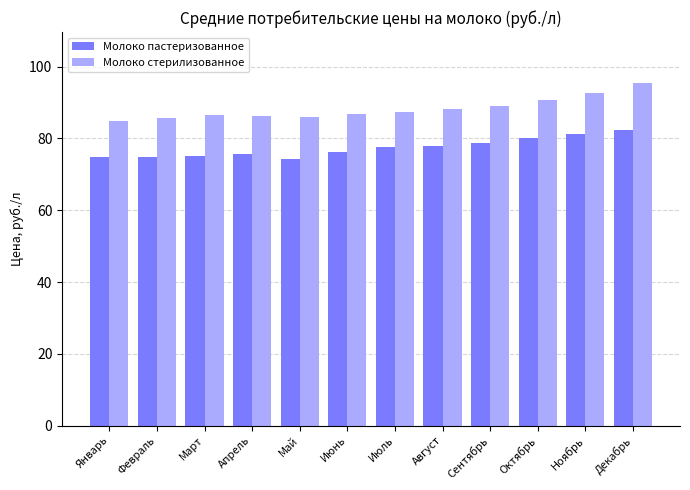

Rank the series by their average value, from lowest to highest.

Молоко пастеризованное, Молоко стерилизованное